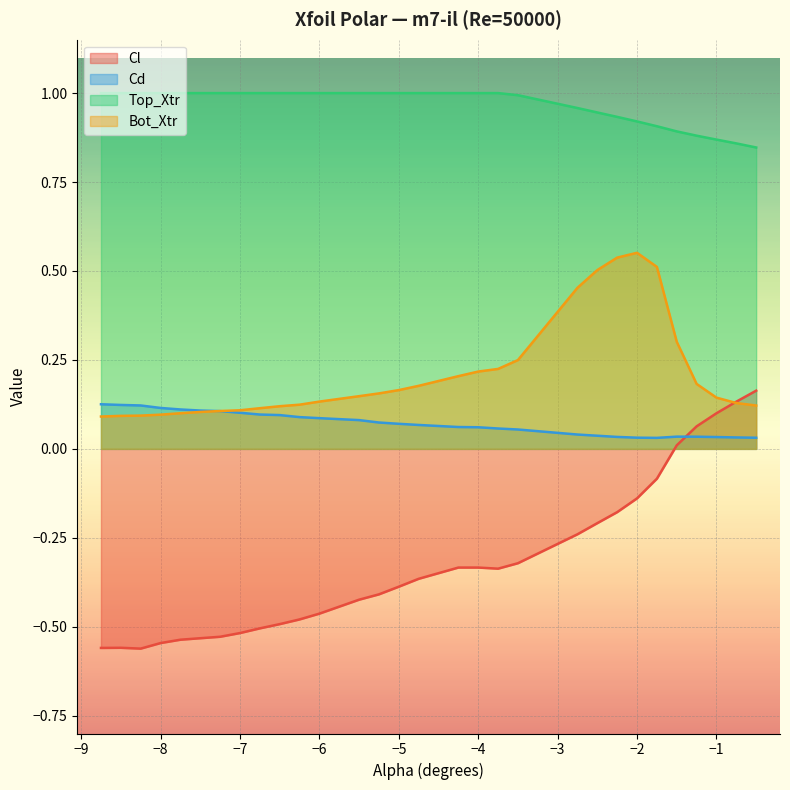

The value of Bot_Xtr at -6.25 is 0.0. True or false?

False